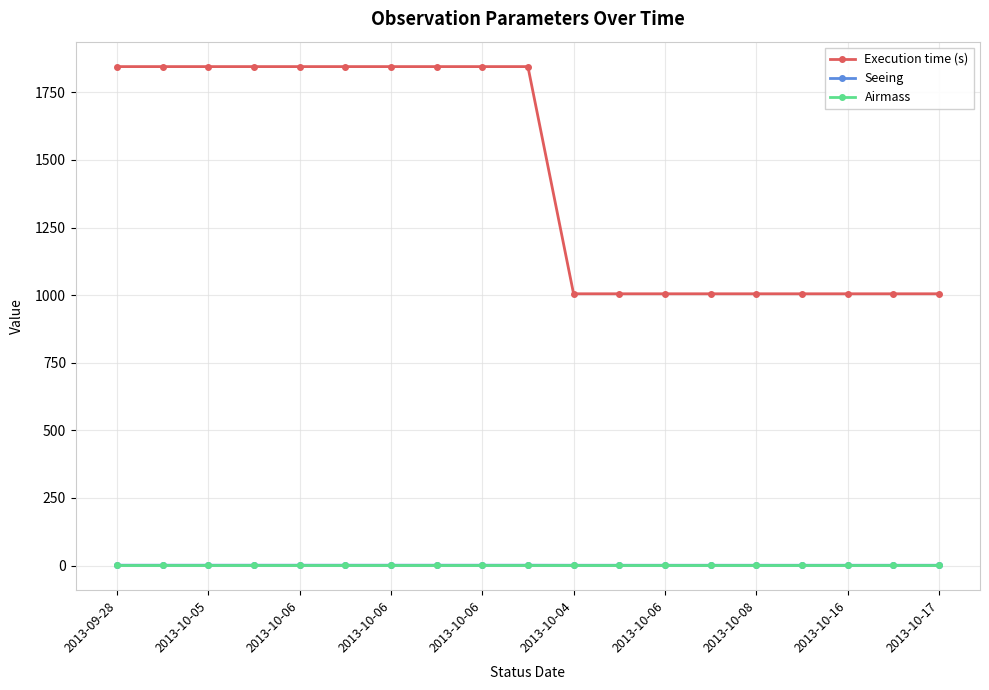

True or false: Execution time (s) and Airmass cross at least once.

False